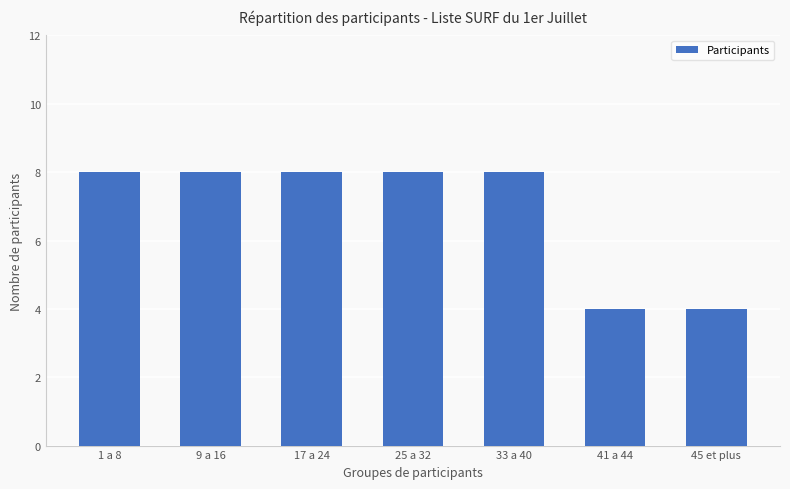

What is the average value?

7